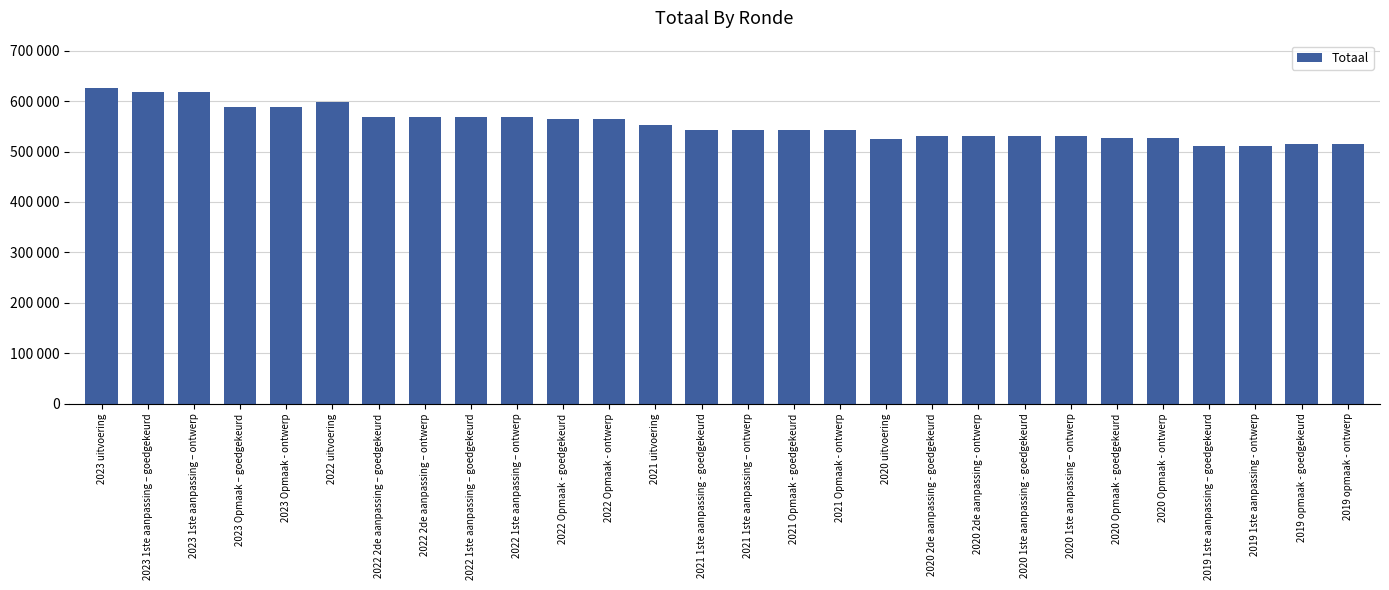

Are the bars horizontal?

No